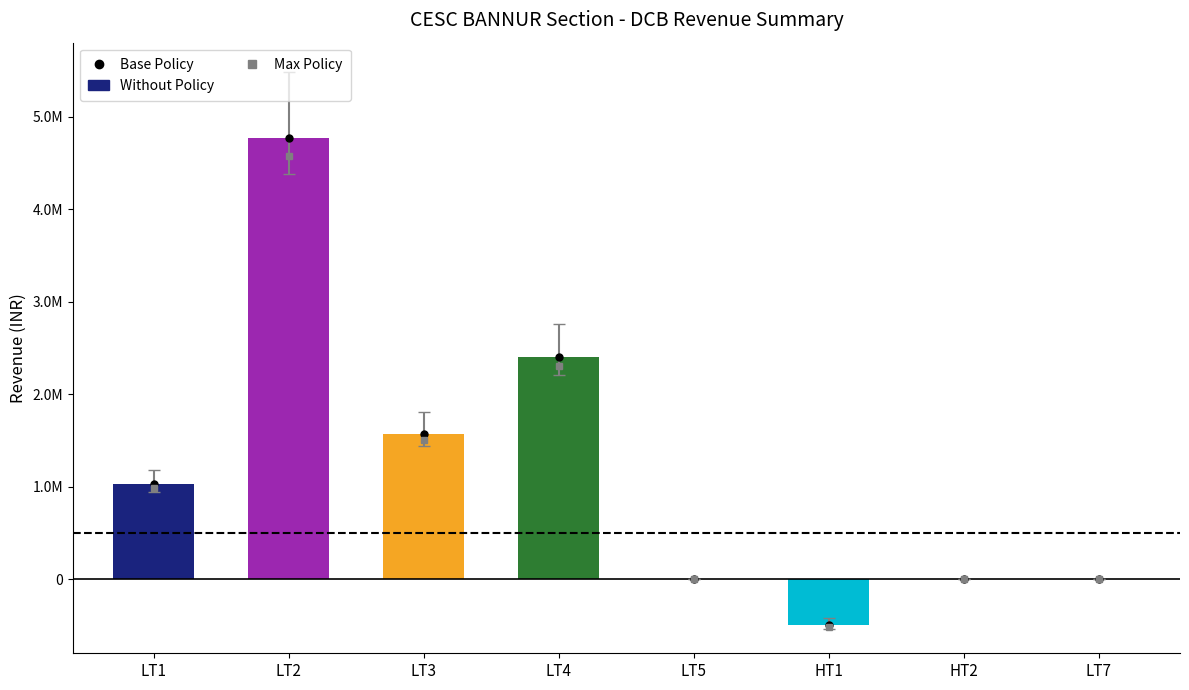

What is the label of the 6th bar from the right?

LT3